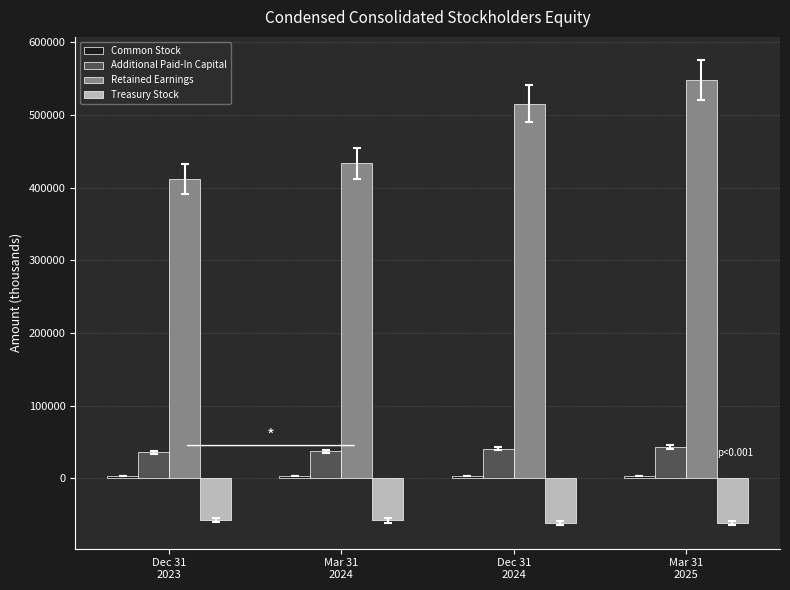

What is the difference between the second highest and minimum values in the Retained Earnings series?

103123